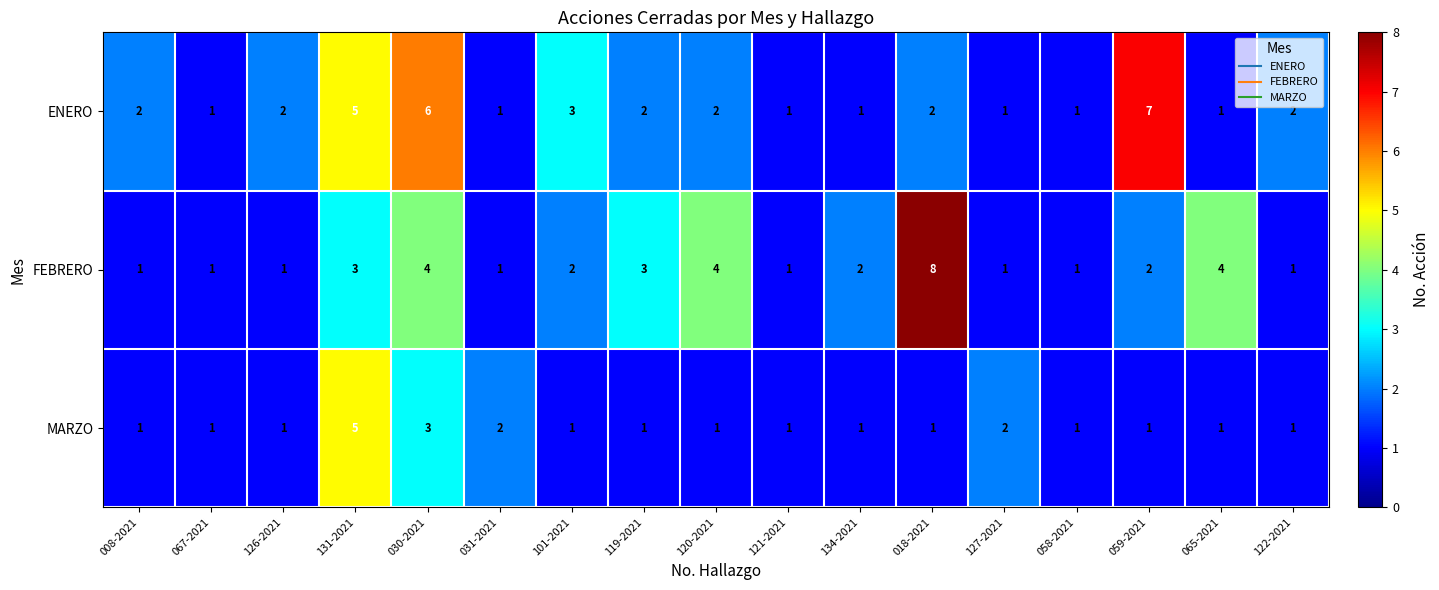

What is the total value across all series at 018-2021?

11